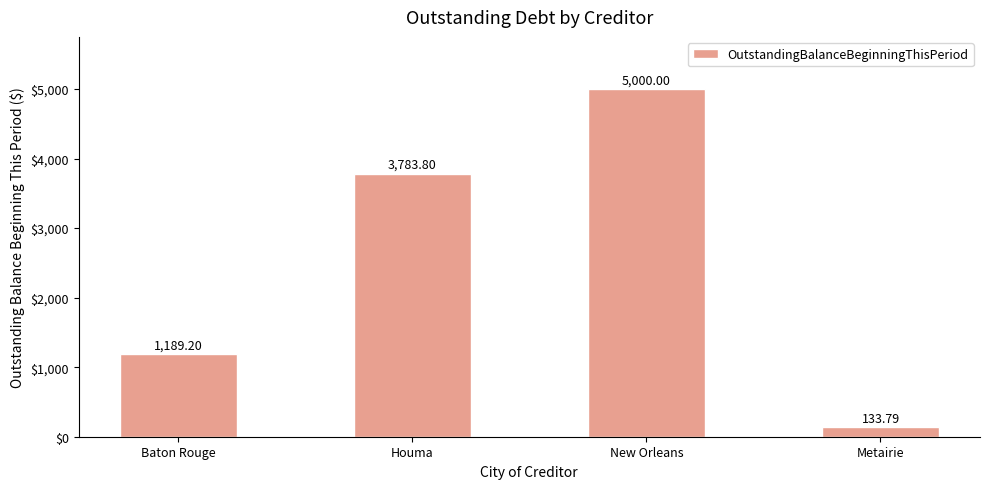

Are the bars horizontal?

No